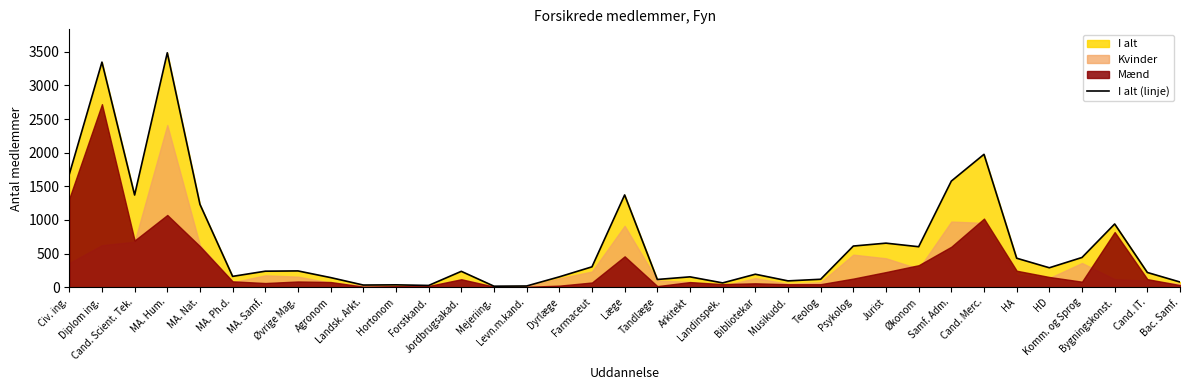

How many points are lower than both their immediate neighbors (excluding endpoints)?

10